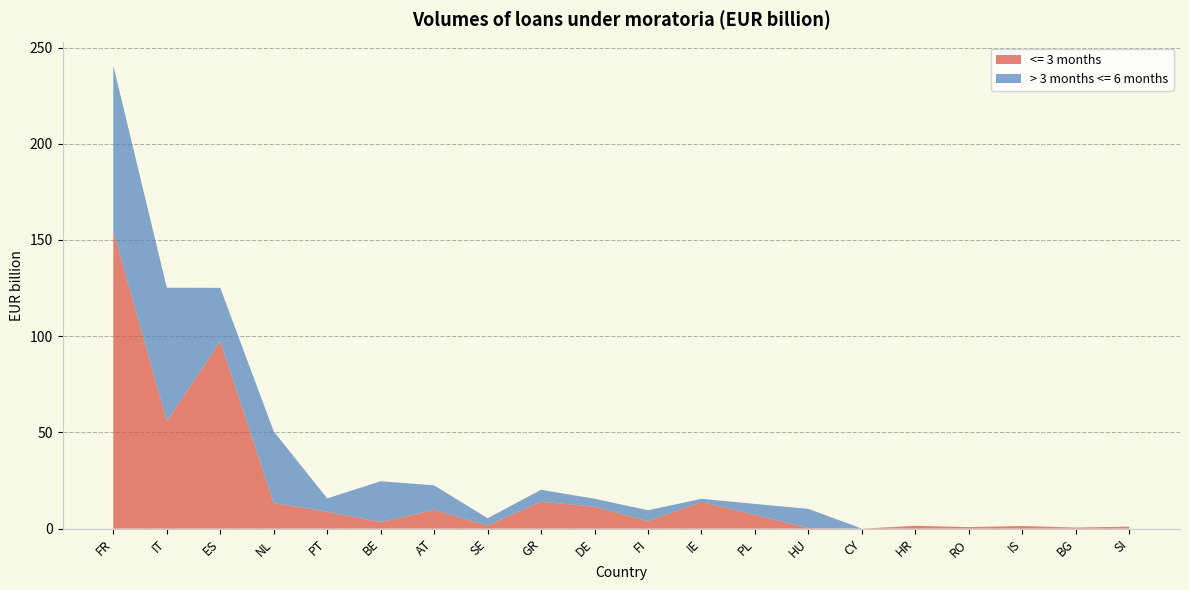

Reading right to left, extract all data points from this chart.

<= 3 months: 1.1	0.5	1.4	0.8	1.5	0.0	0.3	7.1	13.9	3.9	11.4	14.0	1.6	9.7	3.4	8.8	13.3	97.4	55.9	154.9
> 3 months <= 6 months: 0.0	0.0	0.0	0.0	0.0	0.0	10.0	5.7	1.6	5.7	4.1	6.2	3.8	12.8	21.2	6.9	37.2	27.8	69.3	85.7